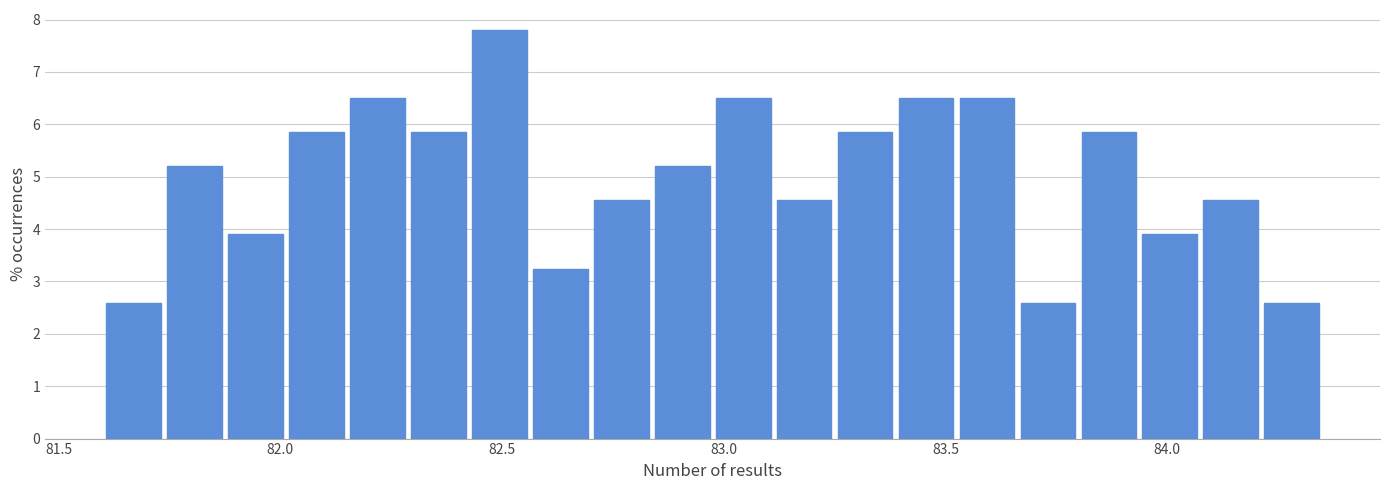

Read against the x-axis, roughly where is the centre of the tallest bar?

82.50